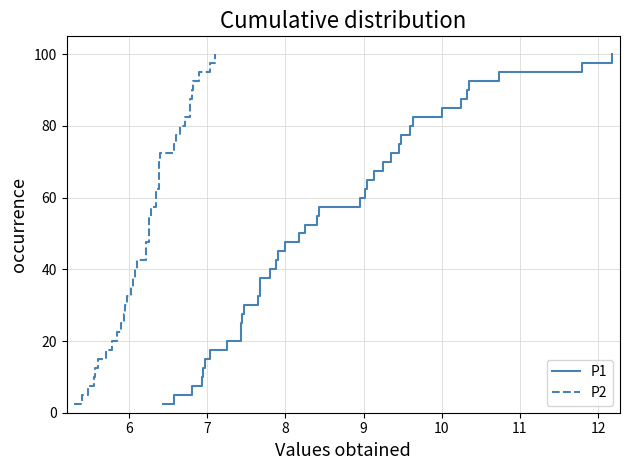

List the series in order of their peak value, highest first.

P1, P2